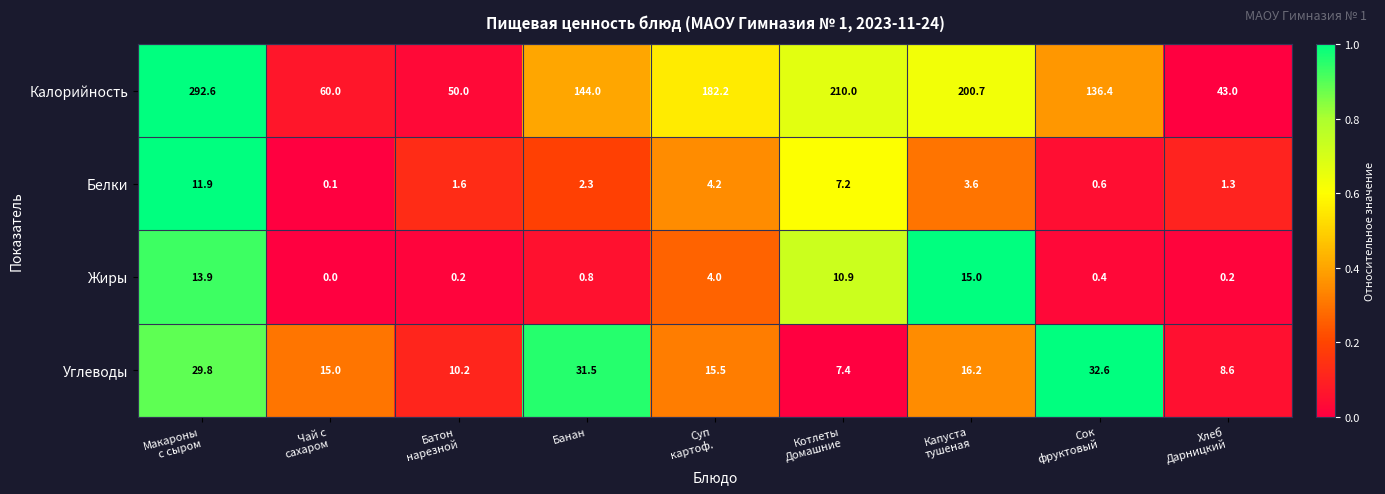

Rank the series by their maximum value, from highest to lowest.

Калорийность, Углеводы, Жиры, Белки